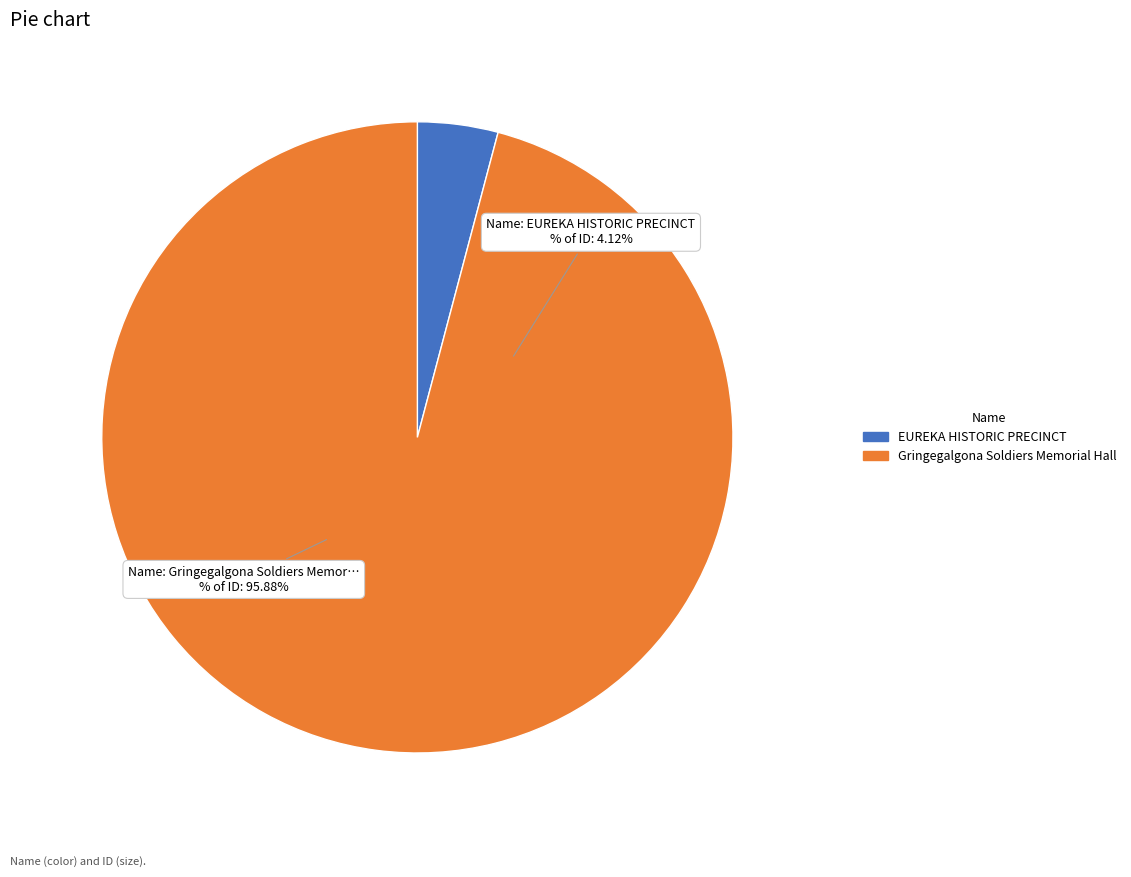

What is the change in value from EUREKA HISTORIC PRECINCT to Gringegalgona Soldiers Memorial Hall?

+133497